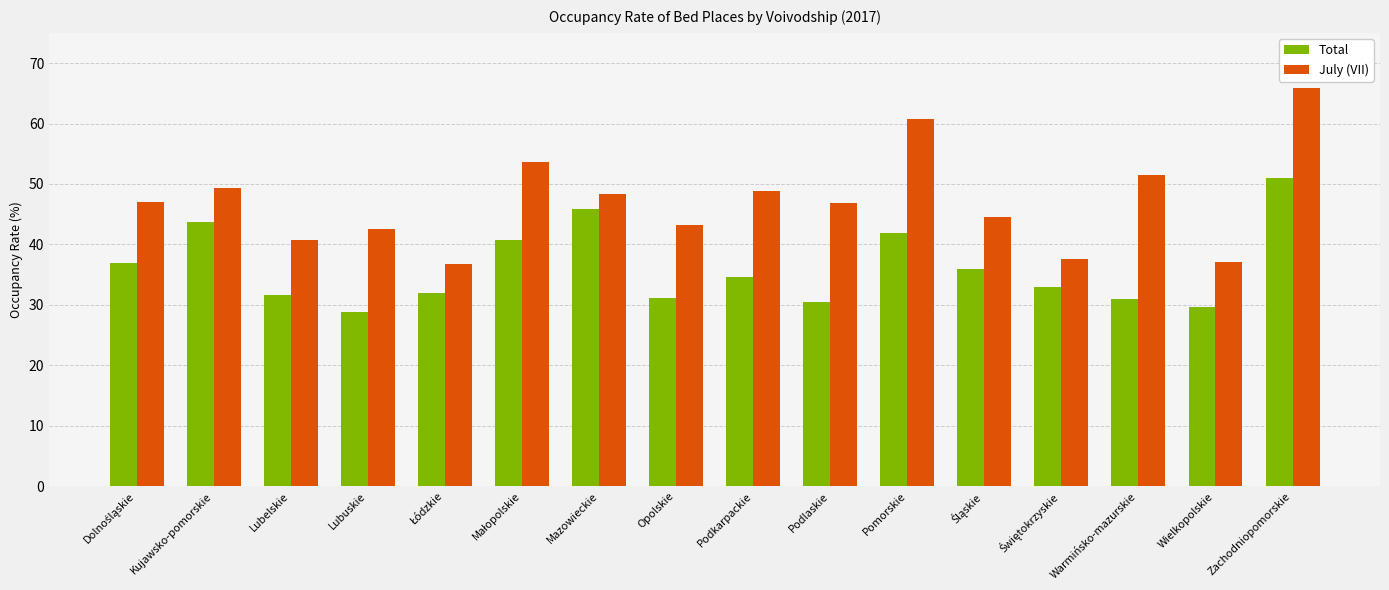

True or false: July (VII) has a value of 70.2 at Podlaskie.

False